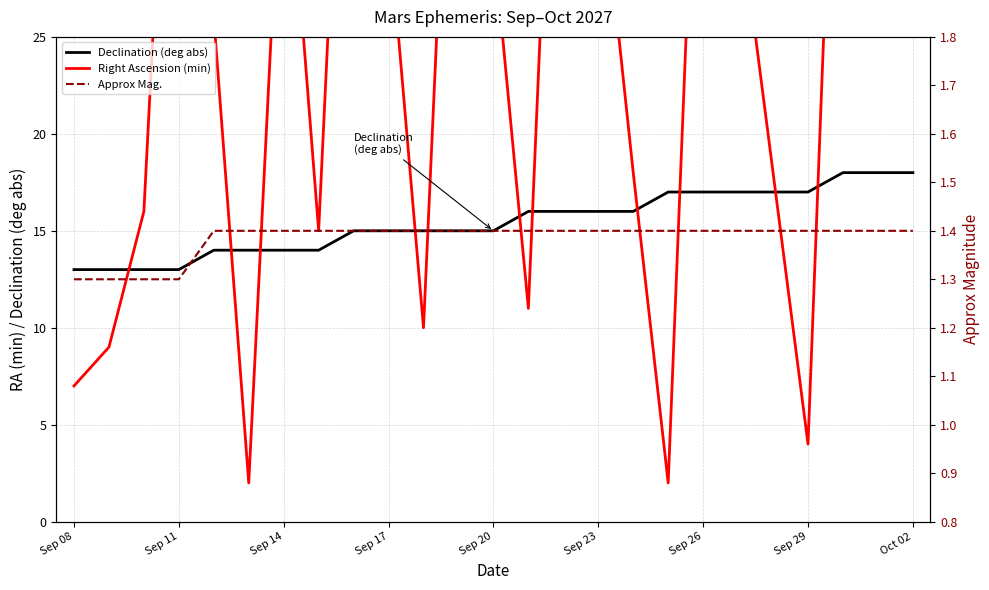

How many categories are shown in the chart?

25